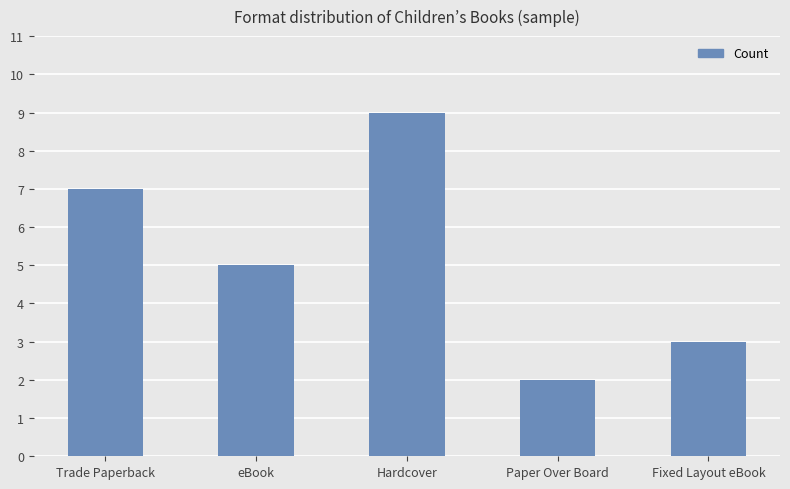

What is the sum of all values?

26